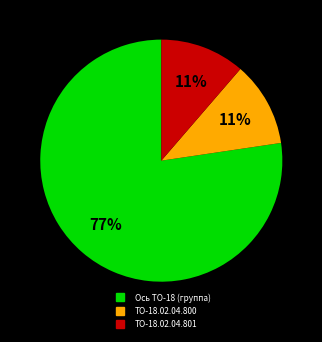

To the nearest percent, what is the average slice percentage?

33%